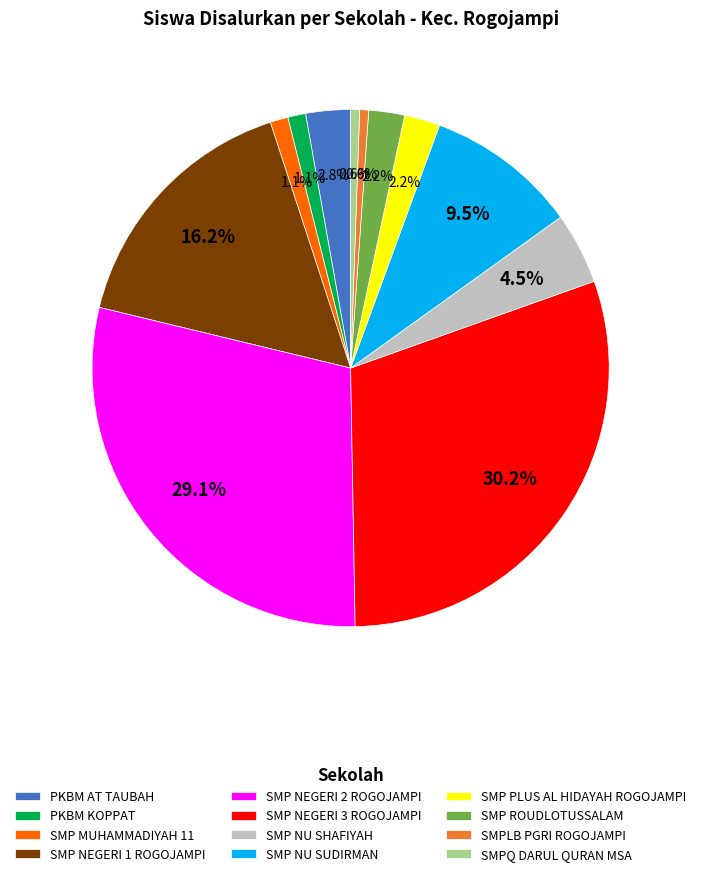

To the nearest percent, what is the difference between the largest and smallest slice percentages?

30%